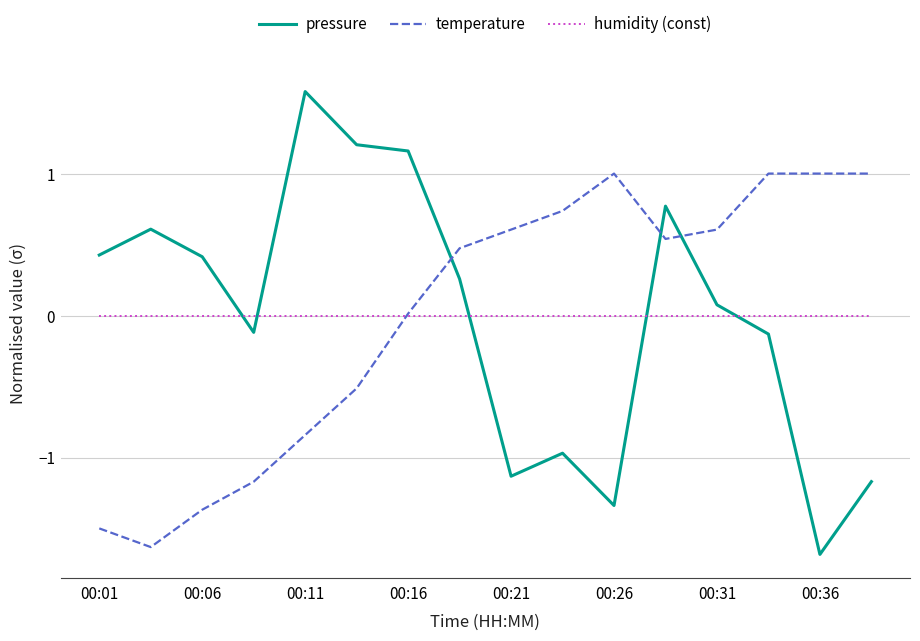

Which series ends up on top after the final intersection of pressure and humidity (const)?

humidity (const)